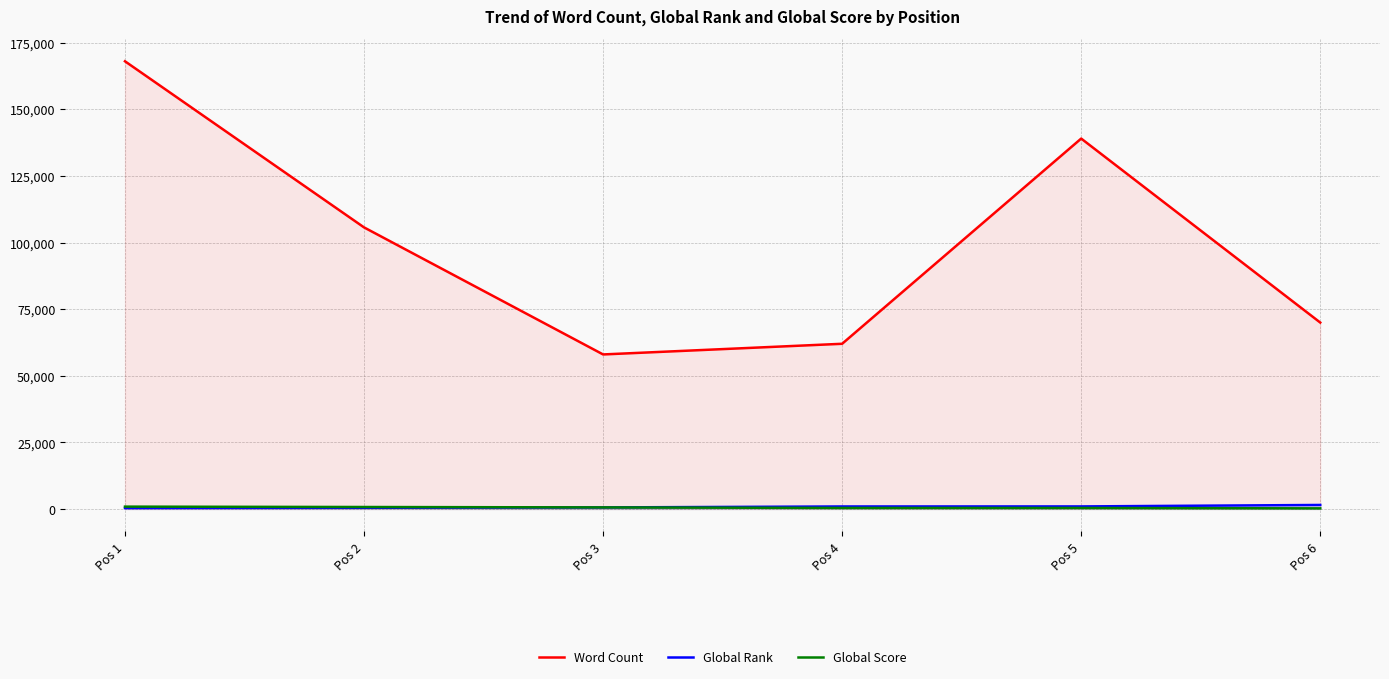

Which series has the largest total across all categories?

Word Count